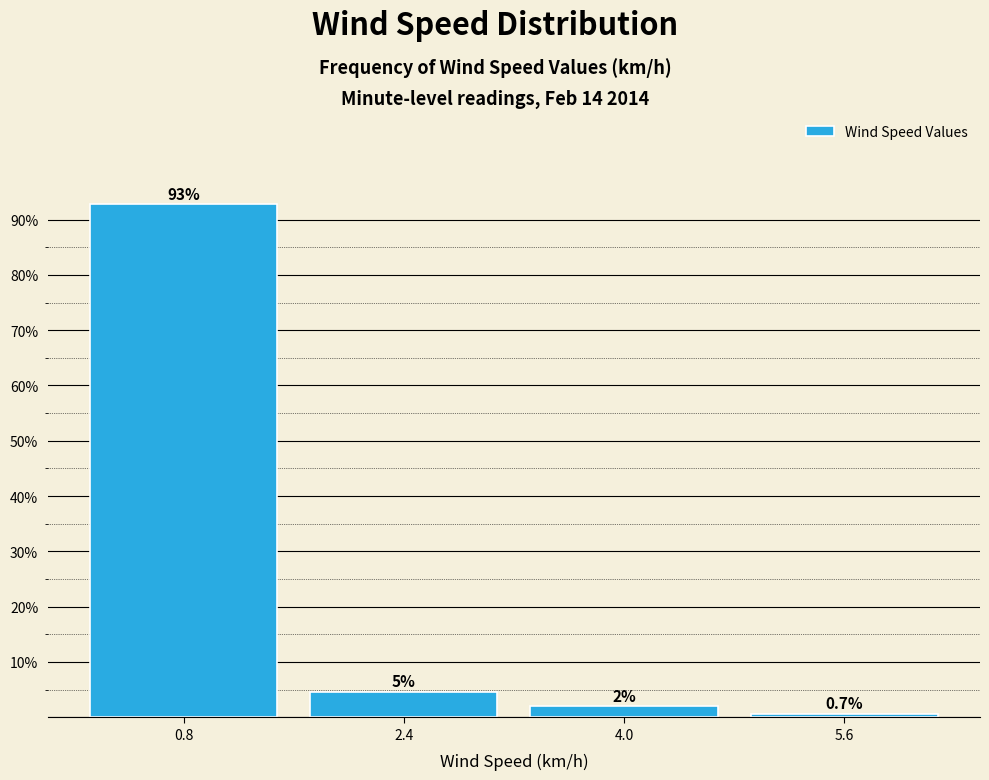

Over which range of the x-axis is the bar tallest?

0.0 to 1.6